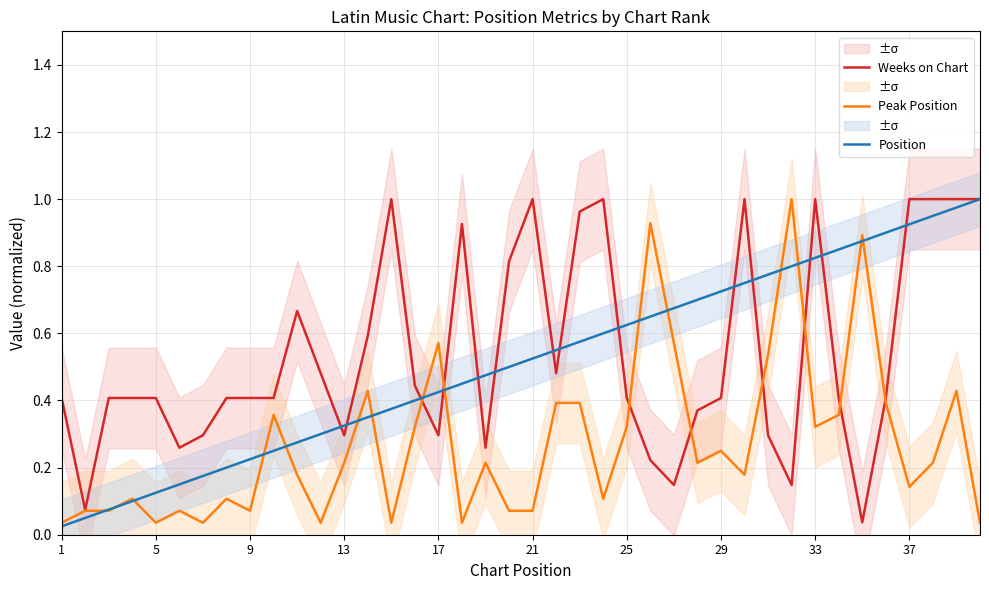

Is the value of Position at 15 greater than the value of Weeks on Chart at 9?

No